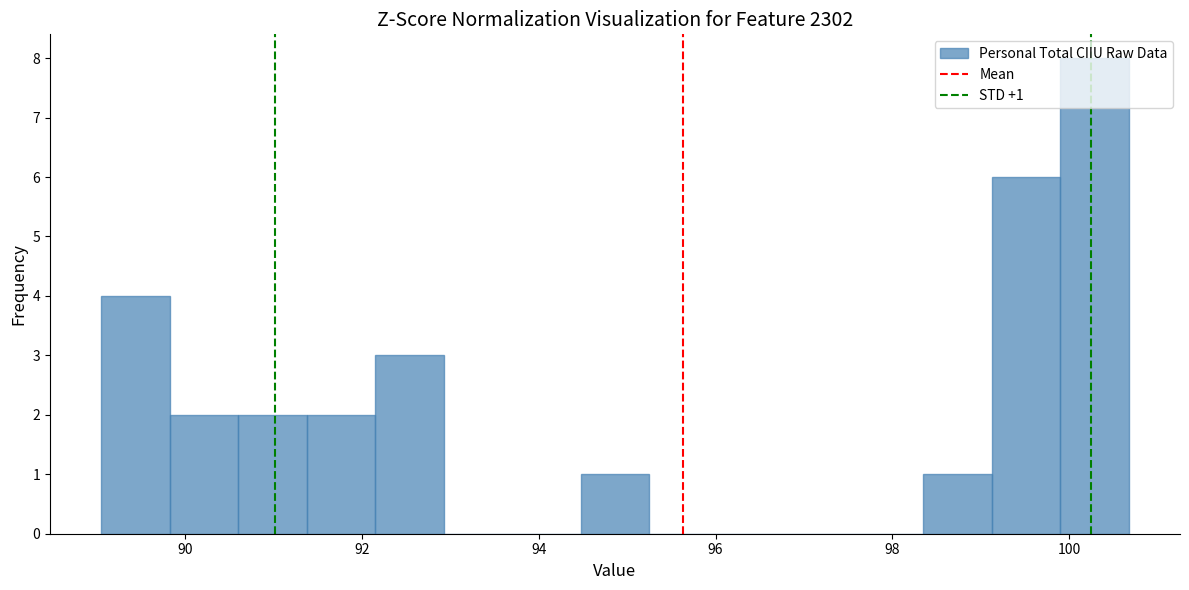

Read against the x-axis, roughly where is the centre of the tallest bar?

100.2